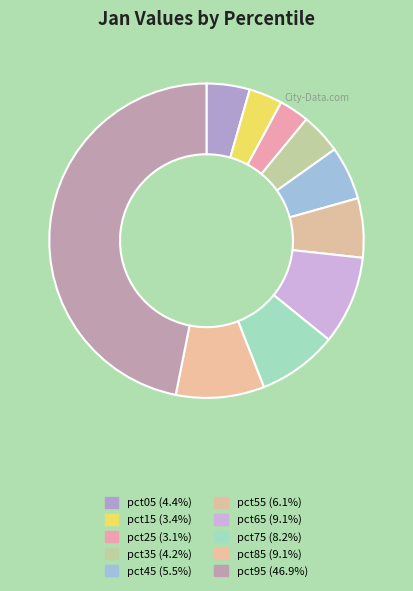

Is it true that pct05 is 11% of the pie?

False